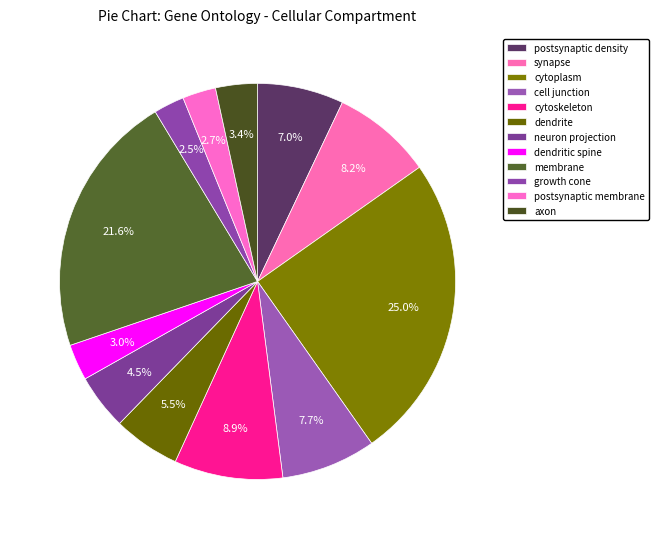

Which category has the biggest portion of the pie?

cytoplasm